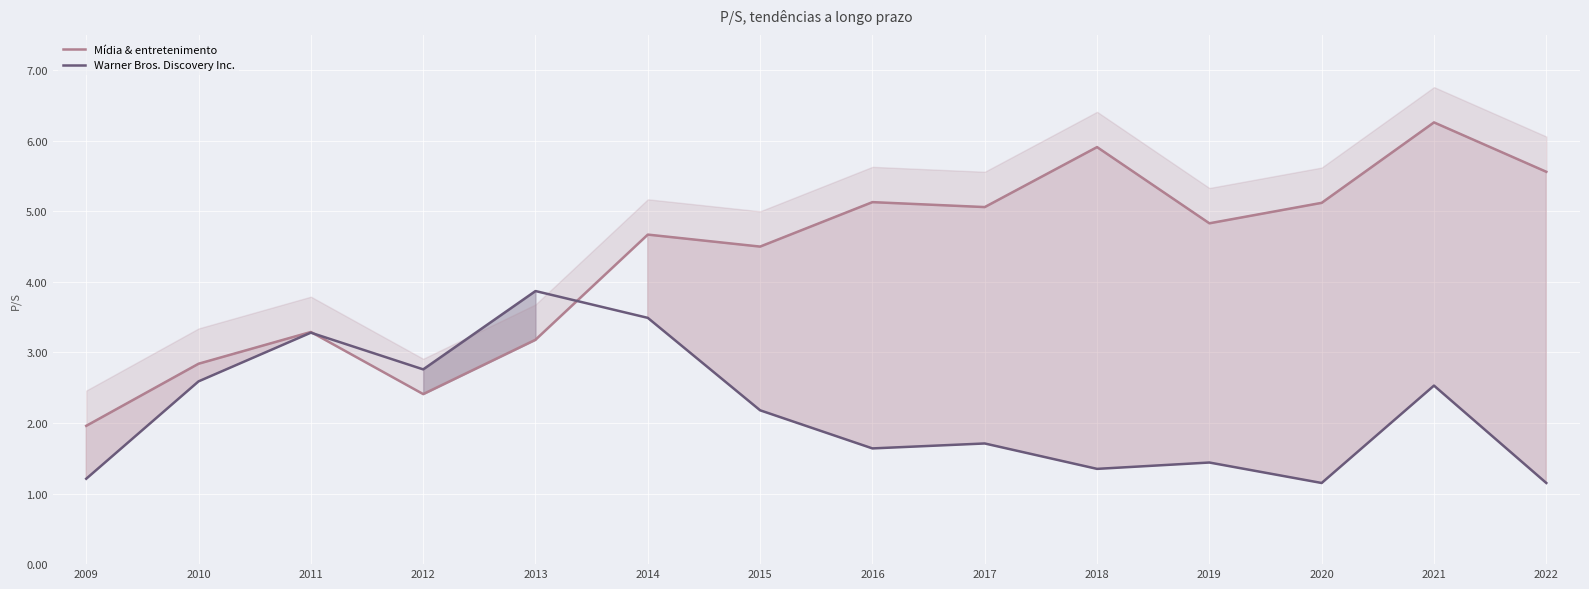

Is the value of Mídia & entretenimento at 2011 greater than the value of Warner Bros. Discovery Inc. at 2010?

Yes